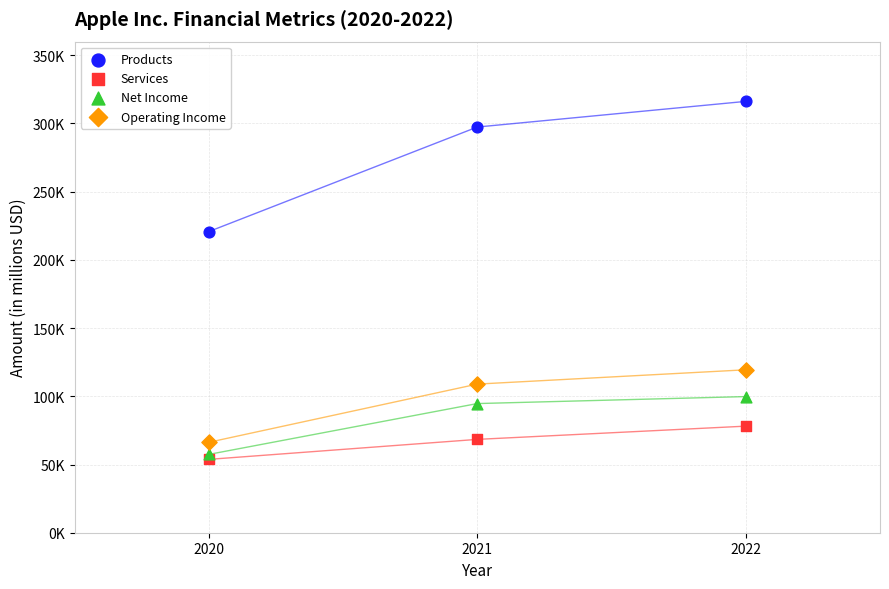

Which series contains the highest Y value?

Products